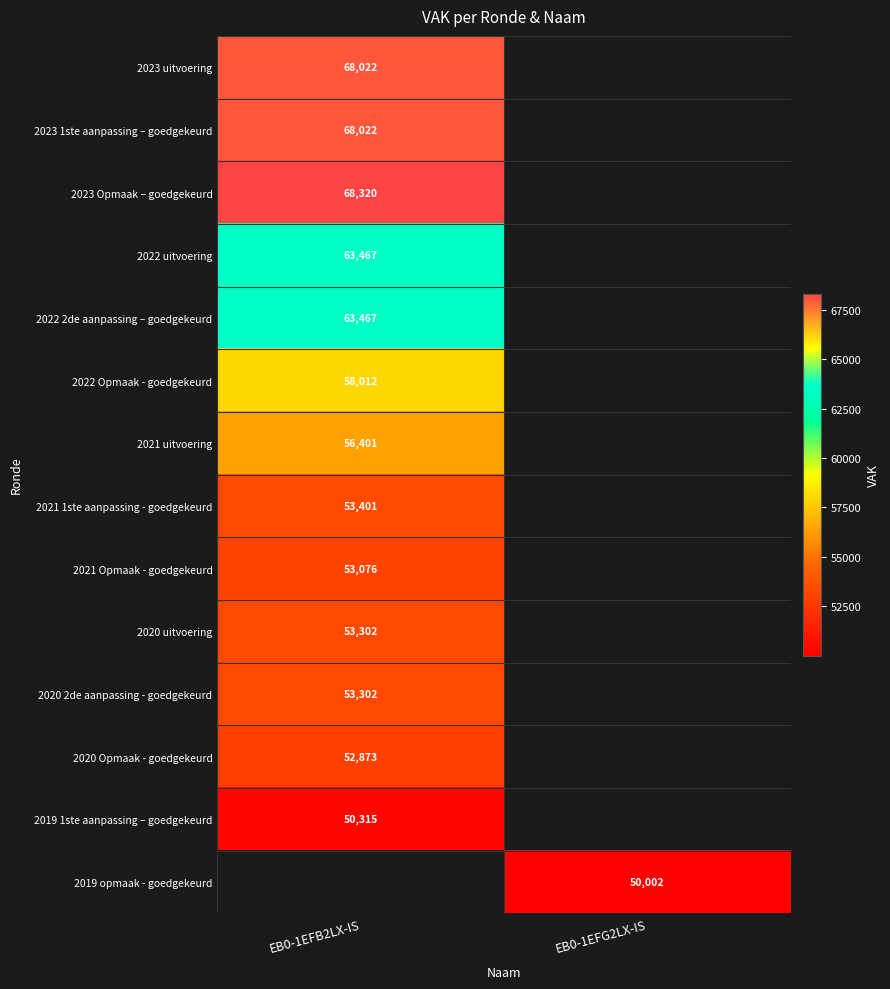

The value of 2020 uitvoering at EB0-1EFB2LX-IS is 26329. True or false?

False